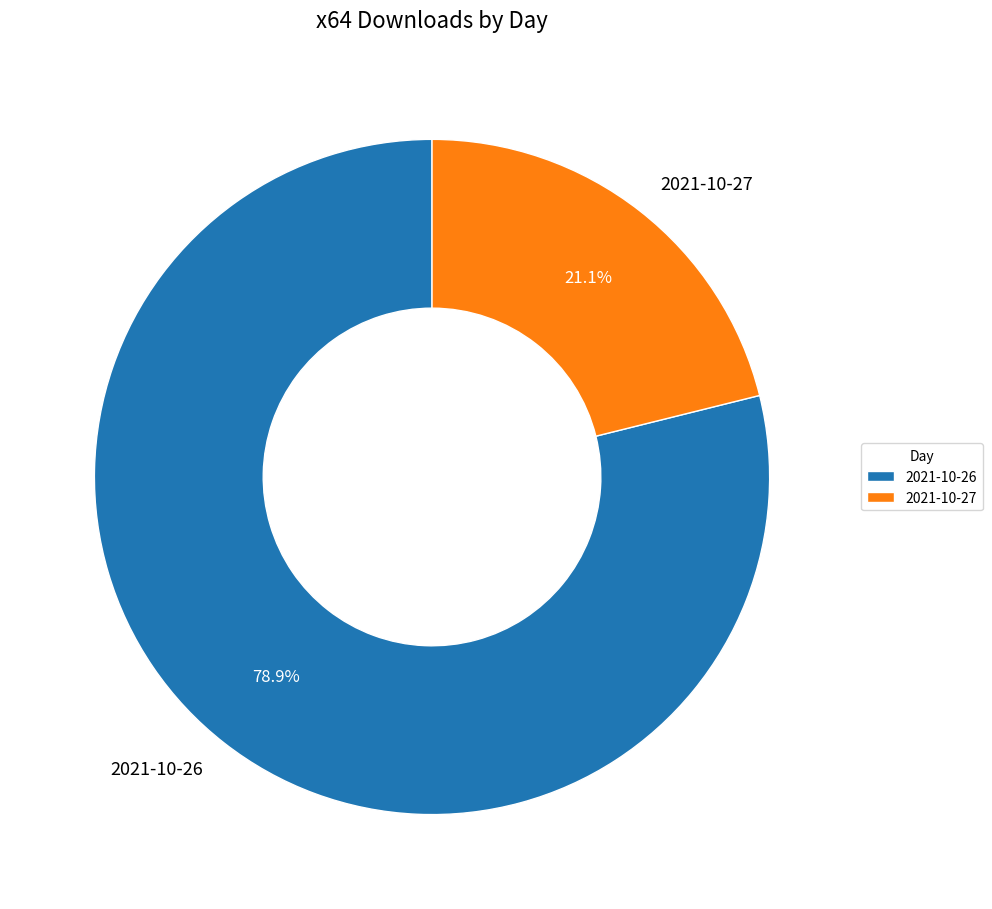

How many segments does this pie chart have?

2